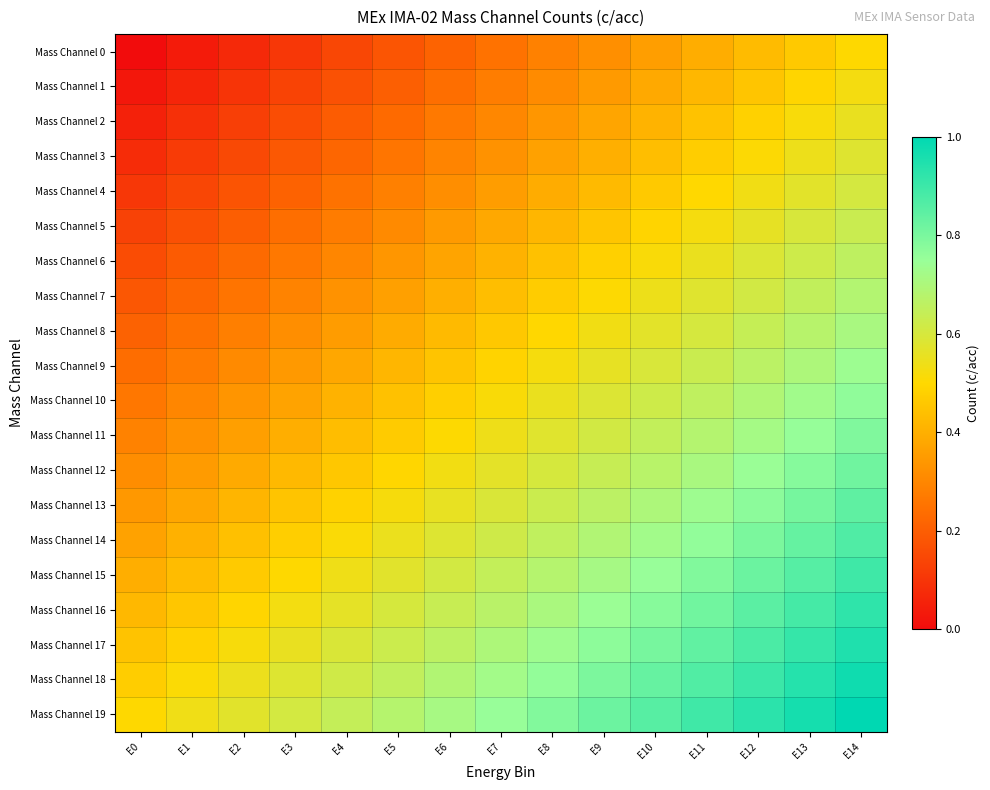

Reading left to right, list all the values displayed in this chart.

Mass Channel 0: E0=0.0	E1=0.0	E2=0.1	E3=0.1	E4=0.1	E5=0.2	E6=0.2	E7=0.2	E8=0.3	E9=0.3	E10=0.4	E11=0.4	E12=0.4	E13=0.5	E14=0.5
Mass Channel 1: E0=0.0	E1=0.1	E2=0.1	E3=0.1	E4=0.2	E5=0.2	E6=0.2	E7=0.3	E8=0.3	E9=0.3	E10=0.4	E11=0.4	E12=0.5	E13=0.5	E14=0.5
Mass Channel 2: E0=0.1	E1=0.1	E2=0.1	E3=0.2	E4=0.2	E5=0.2	E6=0.3	E7=0.3	E8=0.3	E9=0.4	E10=0.4	E11=0.4	E12=0.5	E13=0.5	E14=0.6
Mass Channel 3: E0=0.1	E1=0.1	E2=0.2	E3=0.2	E4=0.2	E5=0.3	E6=0.3	E7=0.3	E8=0.4	E9=0.4	E10=0.4	E11=0.5	E12=0.5	E13=0.5	E14=0.6
Mass Channel 4: E0=0.1	E1=0.1	E2=0.2	E3=0.2	E4=0.2	E5=0.3	E6=0.3	E7=0.4	E8=0.4	E9=0.4	E10=0.5	E11=0.5	E12=0.5	E13=0.6	E14=0.6
Mass Channel 5: E0=0.1	E1=0.2	E2=0.2	E3=0.2	E4=0.3	E5=0.3	E6=0.3	E7=0.4	E8=0.4	E9=0.5	E10=0.5	E11=0.5	E12=0.6	E13=0.6	E14=0.6
Mass Channel 6: E0=0.2	E1=0.2	E2=0.2	E3=0.3	E4=0.3	E5=0.3	E6=0.4	E7=0.4	E8=0.4	E9=0.5	E10=0.5	E11=0.6	E12=0.6	E13=0.6	E14=0.7
Mass Channel 7: E0=0.2	E1=0.2	E2=0.3	E3=0.3	E4=0.3	E5=0.4	E6=0.4	E7=0.4	E8=0.5	E9=0.5	E10=0.5	E11=0.6	E12=0.6	E13=0.6	E14=0.7
Mass Channel 8: E0=0.2	E1=0.2	E2=0.3	E3=0.3	E4=0.4	E5=0.4	E6=0.4	E7=0.5	E8=0.5	E9=0.5	E10=0.6	E11=0.6	E12=0.6	E13=0.7	E14=0.7
Mass Channel 9: E0=0.2	E1=0.3	E2=0.3	E3=0.3	E4=0.4	E5=0.4	E6=0.5	E7=0.5	E8=0.5	E9=0.6	E10=0.6	E11=0.6	E12=0.7	E13=0.7	E14=0.7
Mass Channel 10: E0=0.3	E1=0.3	E2=0.3	E3=0.4	E4=0.4	E5=0.4	E6=0.5	E7=0.5	E8=0.5	E9=0.6	E10=0.6	E11=0.7	E12=0.7	E13=0.7	E14=0.8
Mass Channel 11: E0=0.3	E1=0.3	E2=0.4	E3=0.4	E4=0.4	E5=0.5	E6=0.5	E7=0.5	E8=0.6	E9=0.6	E10=0.6	E11=0.7	E12=0.7	E13=0.8	E14=0.8
Mass Channel 12: E0=0.3	E1=0.4	E2=0.4	E3=0.4	E4=0.5	E5=0.5	E6=0.5	E7=0.6	E8=0.6	E9=0.6	E10=0.7	E11=0.7	E12=0.7	E13=0.8	E14=0.8
Mass Channel 13: E0=0.3	E1=0.4	E2=0.4	E3=0.4	E4=0.5	E5=0.5	E6=0.6	E7=0.6	E8=0.6	E9=0.7	E10=0.7	E11=0.7	E12=0.8	E13=0.8	E14=0.8
Mass Channel 14: E0=0.4	E1=0.4	E2=0.4	E3=0.5	E4=0.5	E5=0.5	E6=0.6	E7=0.6	E8=0.7	E9=0.7	E10=0.7	E11=0.8	E12=0.8	E13=0.8	E14=0.9
Mass Channel 15: E0=0.4	E1=0.4	E2=0.5	E3=0.5	E4=0.5	E5=0.6	E6=0.6	E7=0.6	E8=0.7	E9=0.7	E10=0.8	E11=0.8	E12=0.8	E13=0.9	E14=0.9
Mass Channel 16: E0=0.4	E1=0.5	E2=0.5	E3=0.5	E4=0.6	E5=0.6	E6=0.6	E7=0.7	E8=0.7	E9=0.7	E10=0.8	E11=0.8	E12=0.8	E13=0.9	E14=0.9
Mass Channel 17: E0=0.4	E1=0.5	E2=0.5	E3=0.6	E4=0.6	E5=0.6	E6=0.7	E7=0.7	E8=0.7	E9=0.8	E10=0.8	E11=0.8	E12=0.9	E13=0.9	E14=0.9
Mass Channel 18: E0=0.5	E1=0.5	E2=0.5	E3=0.6	E4=0.6	E5=0.7	E6=0.7	E7=0.7	E8=0.8	E9=0.8	E10=0.8	E11=0.9	E12=0.9	E13=0.9	E14=1.0
Mass Channel 19: E0=0.5	E1=0.5	E2=0.6	E3=0.6	E4=0.6	E5=0.7	E6=0.7	E7=0.8	E8=0.8	E9=0.8	E10=0.9	E11=0.9	E12=0.9	E13=1.0	E14=1.0